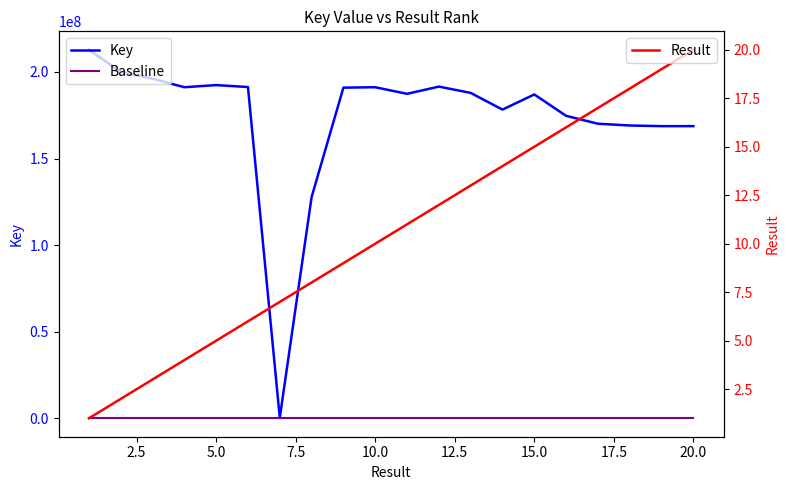

How many distinct data groups are displayed?

3